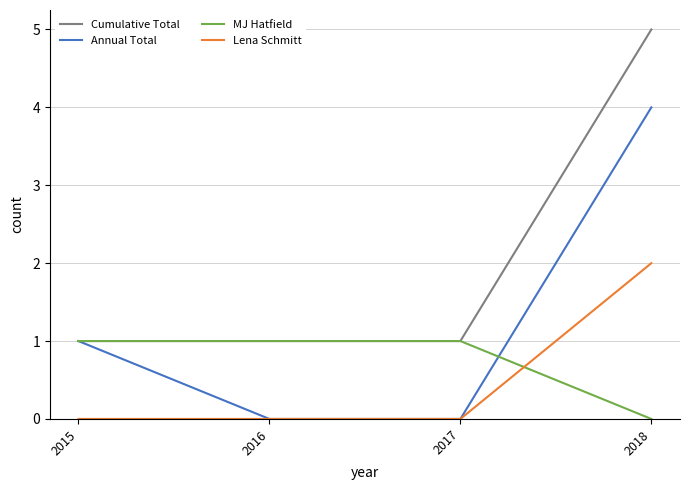

At which label does MJ Hatfield reach its minimum?

2018